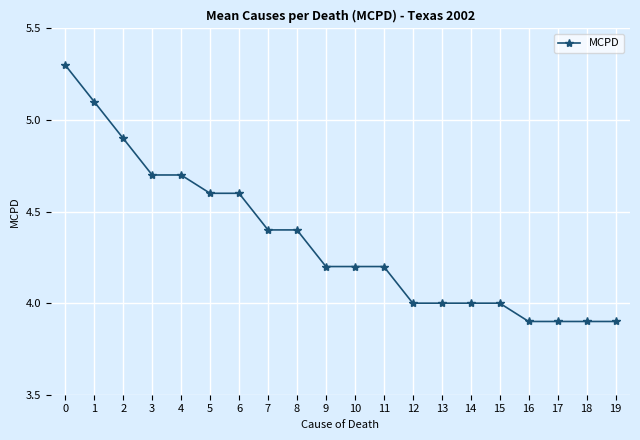

What is the difference between the maximum and minimum values?

1.4